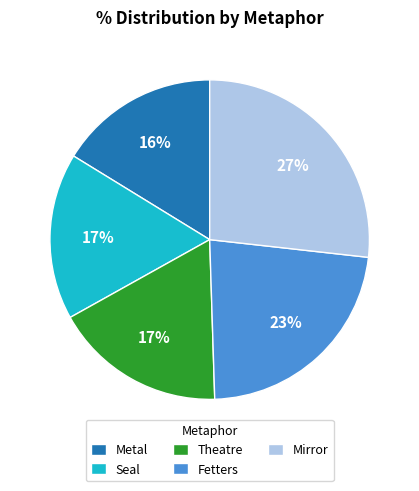

True or false: Fetters accounts for 14% of the total.

False